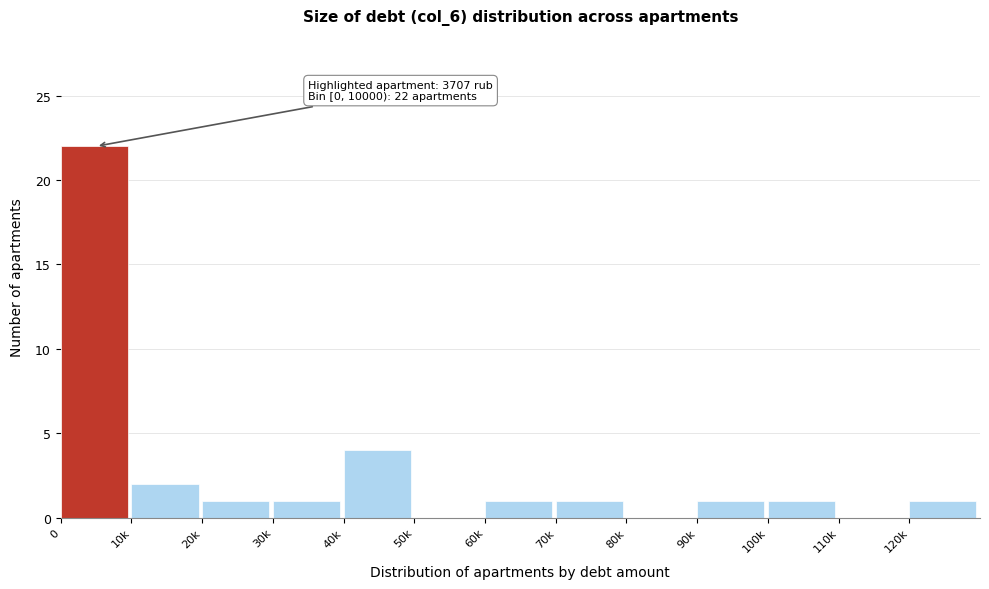

Reading right to left, transcribe all the data shown in this chart.

120k=1	110k=0	100k=1	90k=1	80k=0	70k=1	60k=1	50k=0	40k=4	30k=1	20k=1	10k=2	0=22